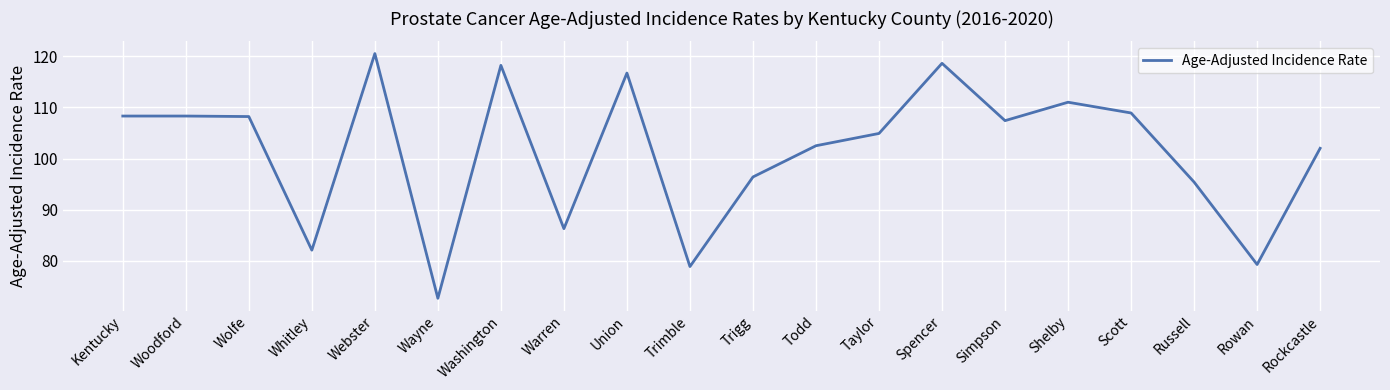

What is the difference between the maximum and second lowest values?

41.6